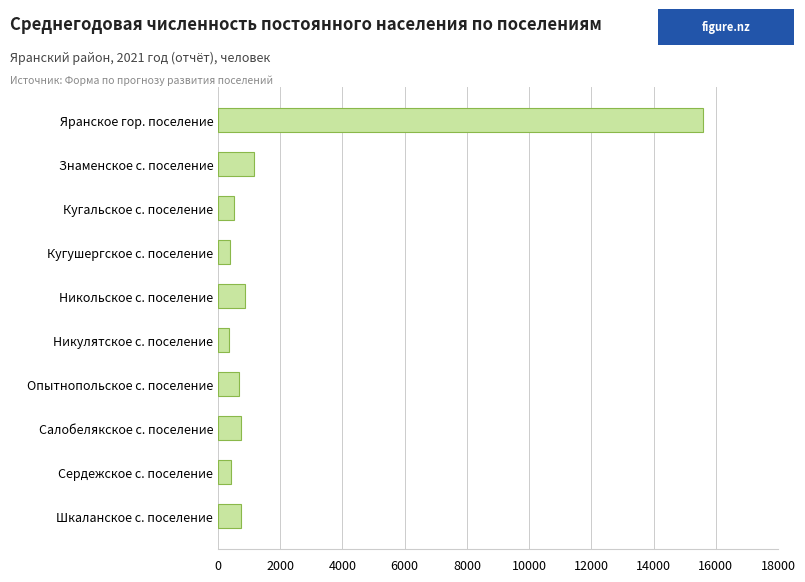

What is the difference between the maximum and second lowest values?

15220